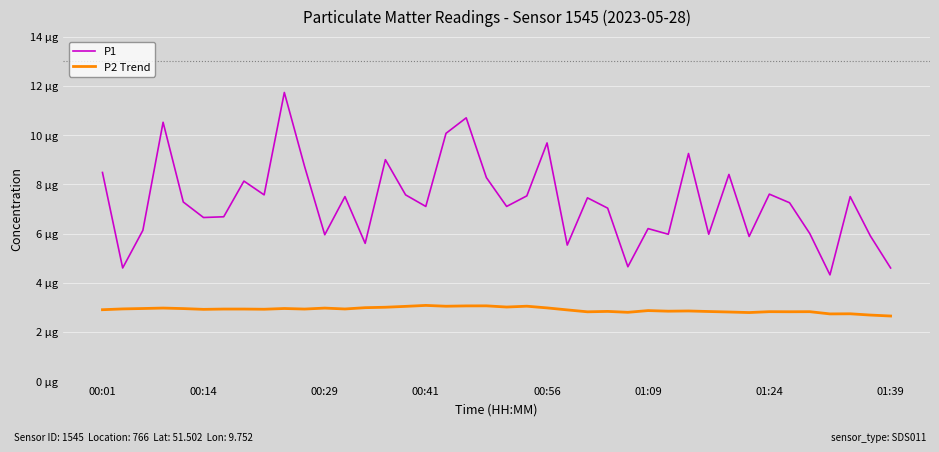

What are all the series names shown in the legend?

P1, P2 Trend